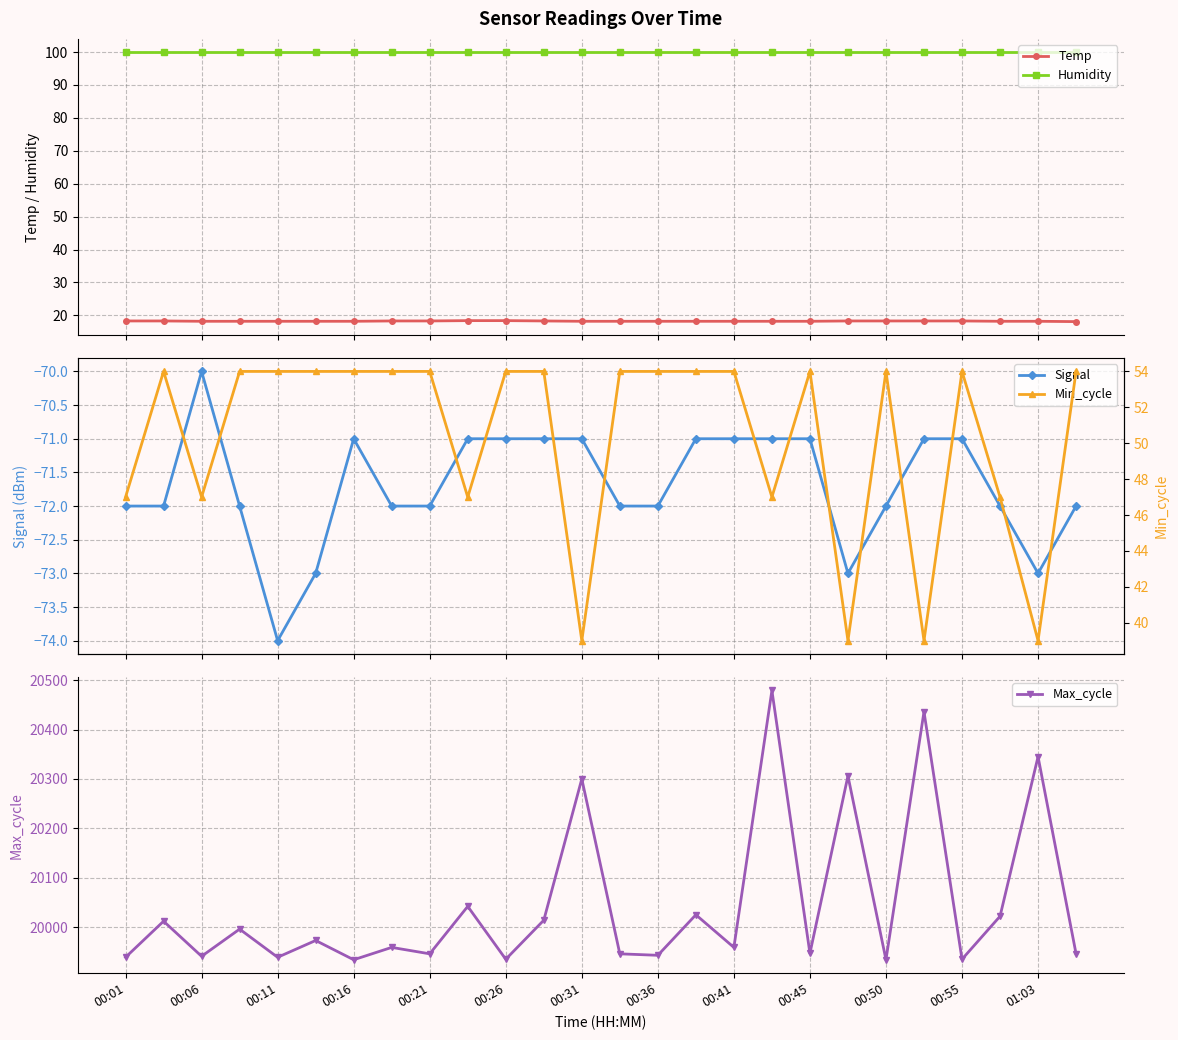

What is the minimum value for Temp?

18.1